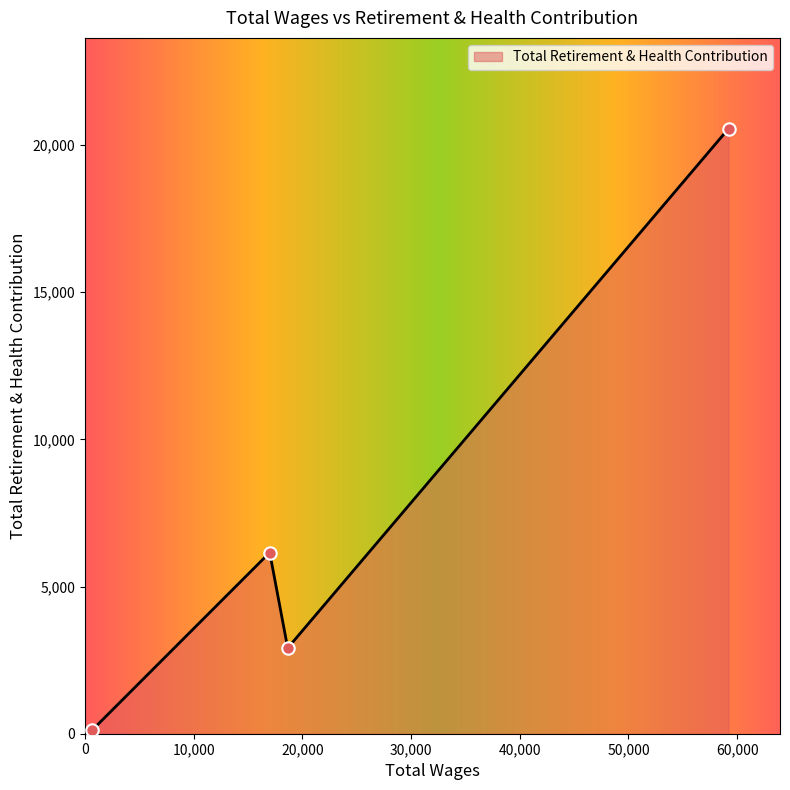

What is the difference between the maximum and minimum values?

20435